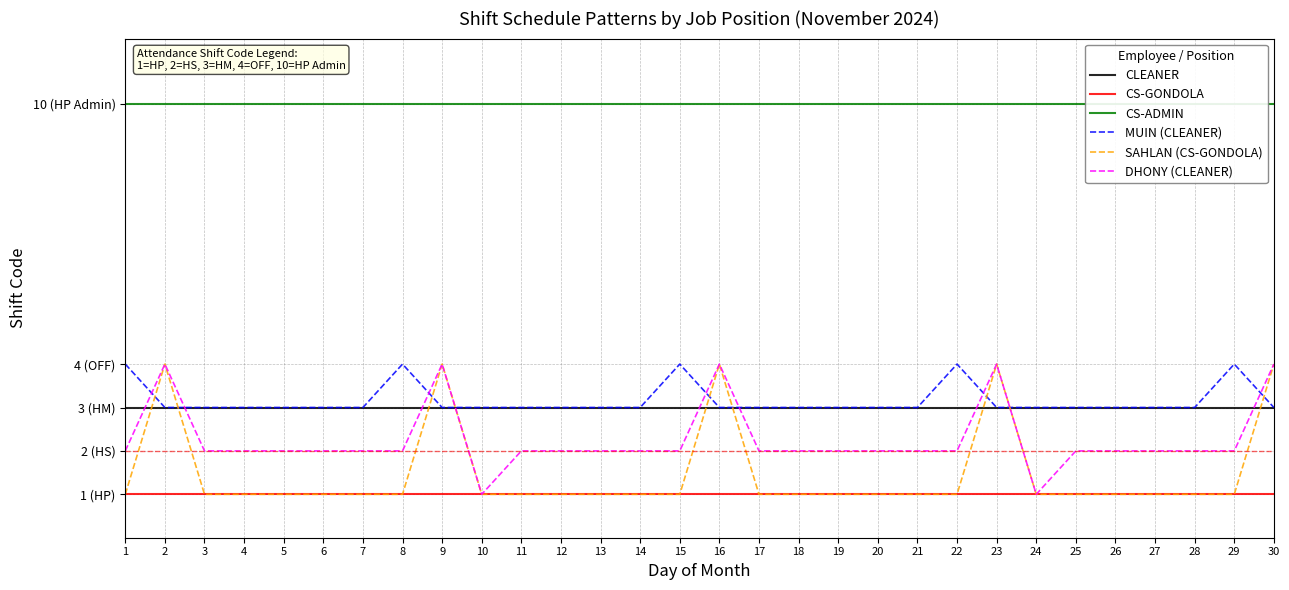

At how many categories does at least one series exceed 3?

30